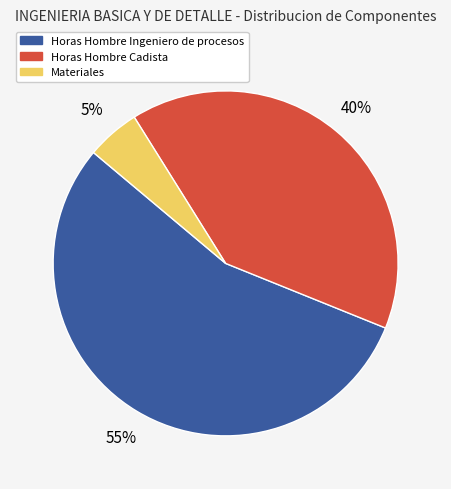

The Materiales slice represents 19% of the pie. True or false?

False